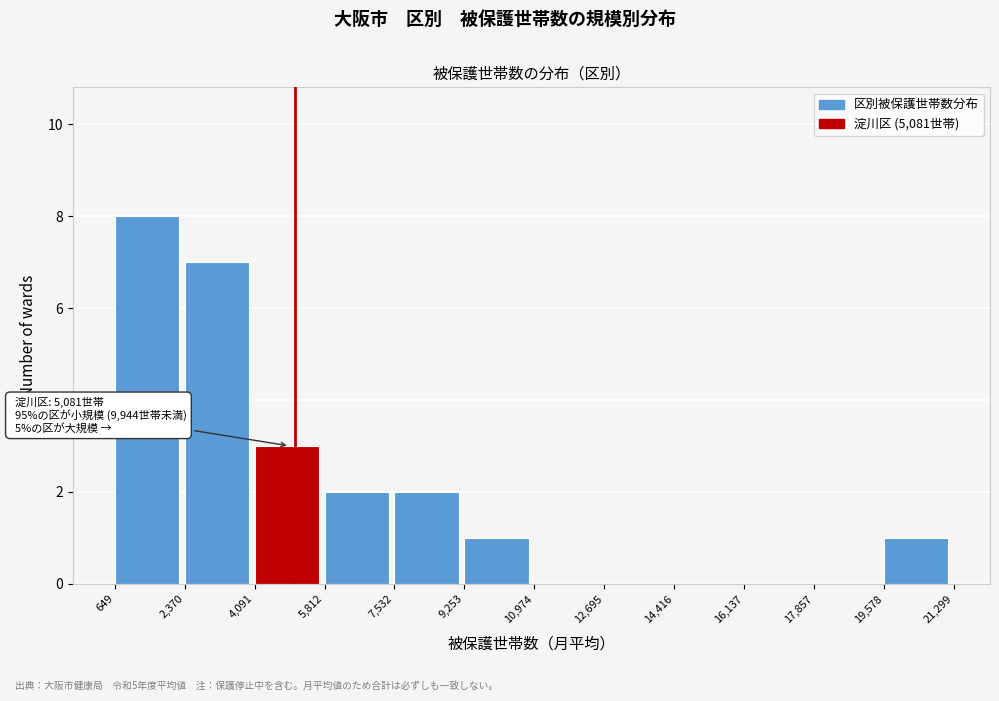

Over which range of the x-axis is the bar tallest?

649 to 2,370